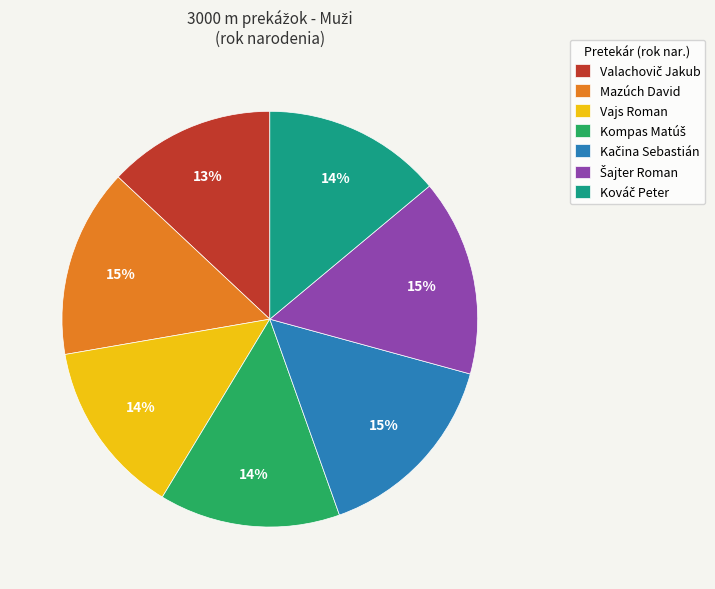

Does Mazúch David represent more than half of the total?

No